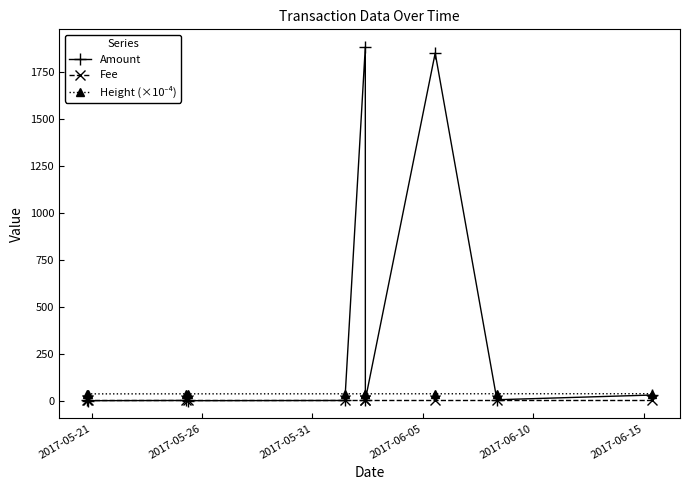

What is the maximum value shown in the chart?

1882.3